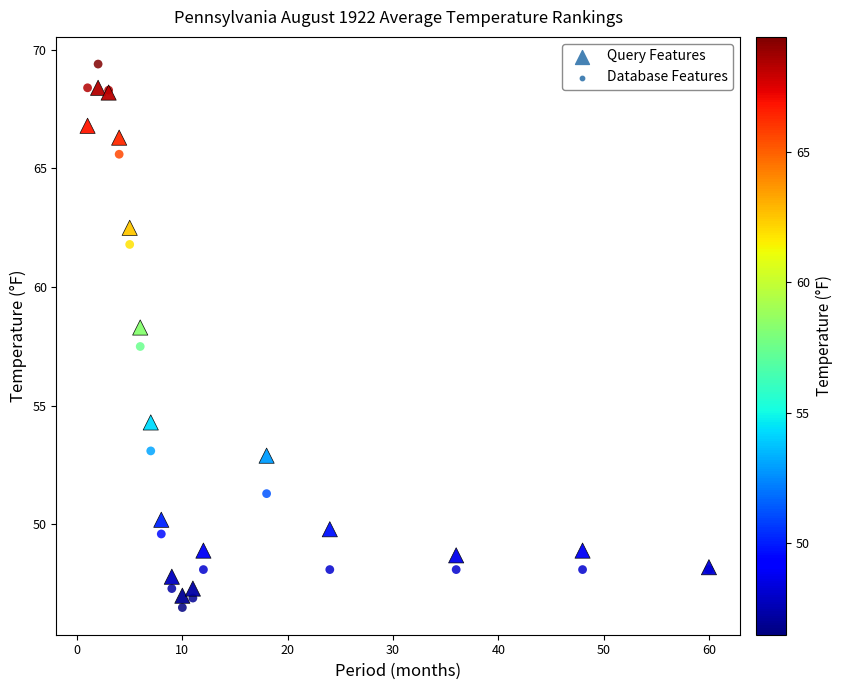

In the Query Features series, what Y value is closest to 57?

58.3